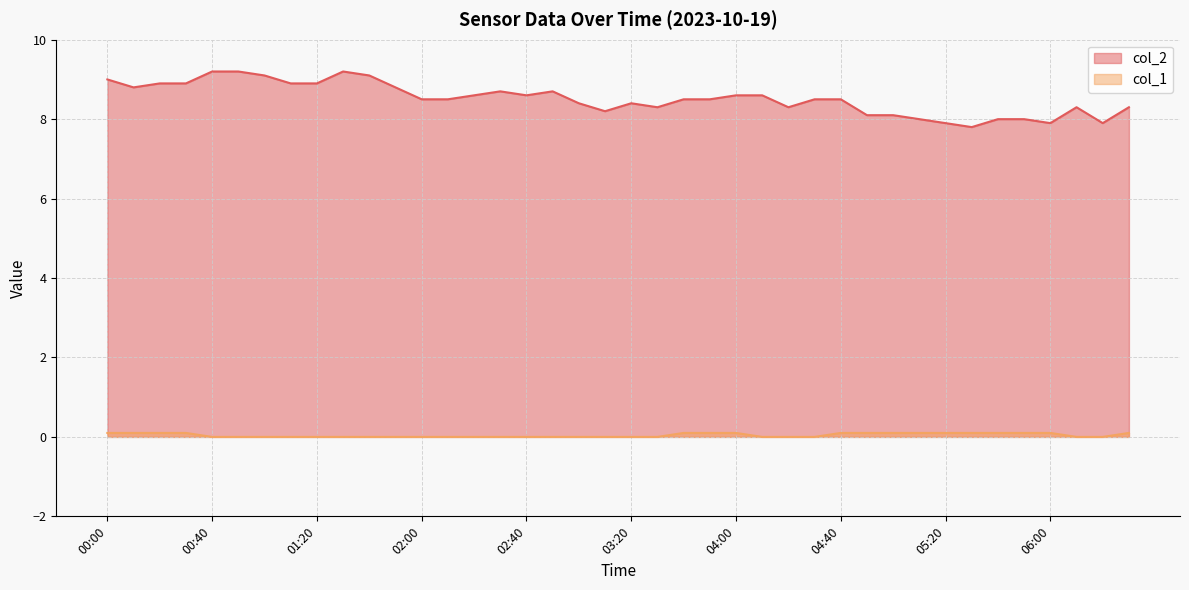

Between 01:30 and 00:50, which is larger?

01:30